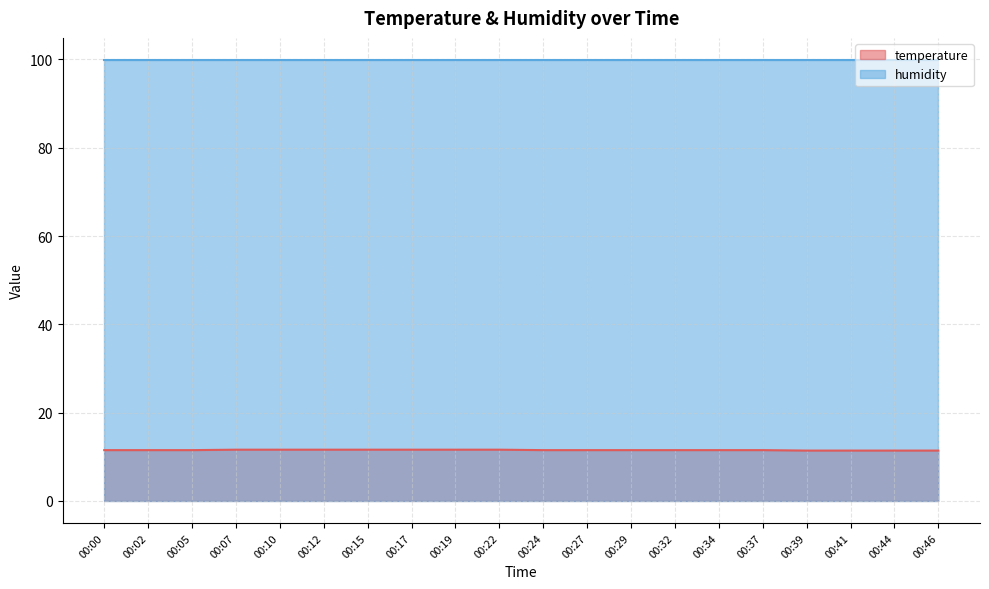

Where is the data nearest to the value 11?

00:39